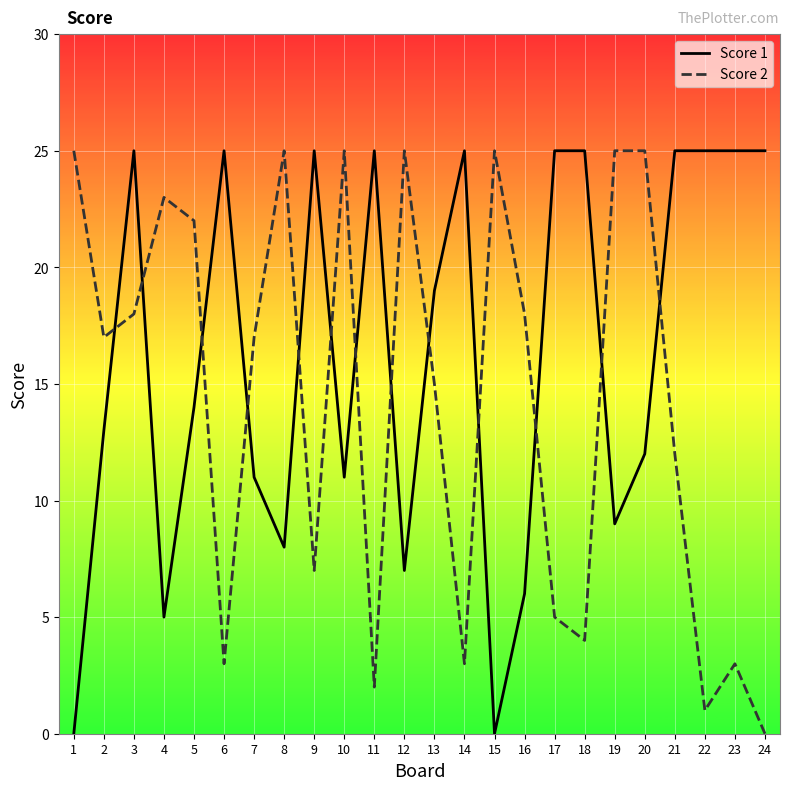

Where is Score 2 nearest to the value 12?

21